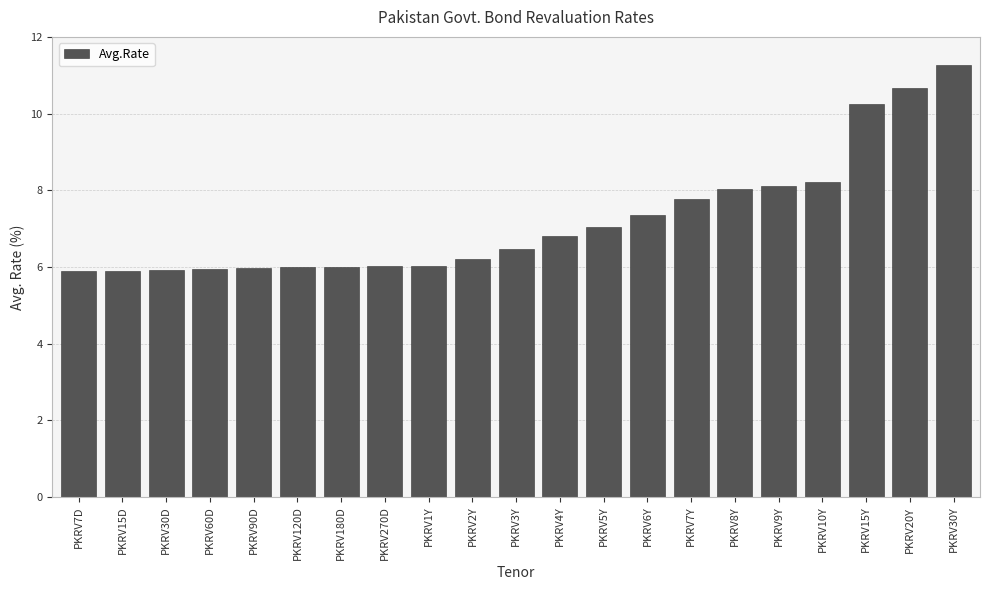

The value at PKRV6Y is 3.9. True or false?

False